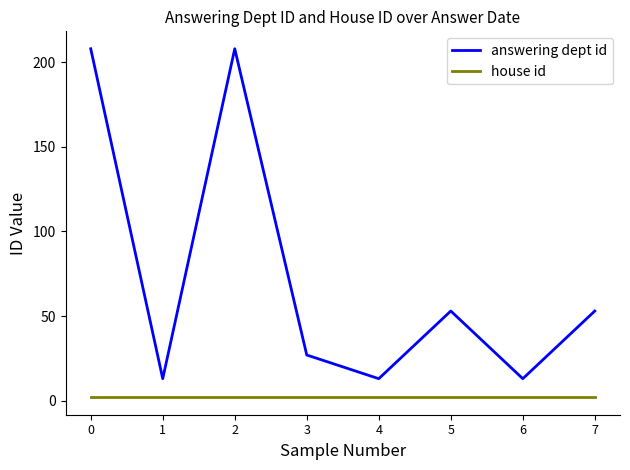

Which series has the widest spread of values?

answering dept id